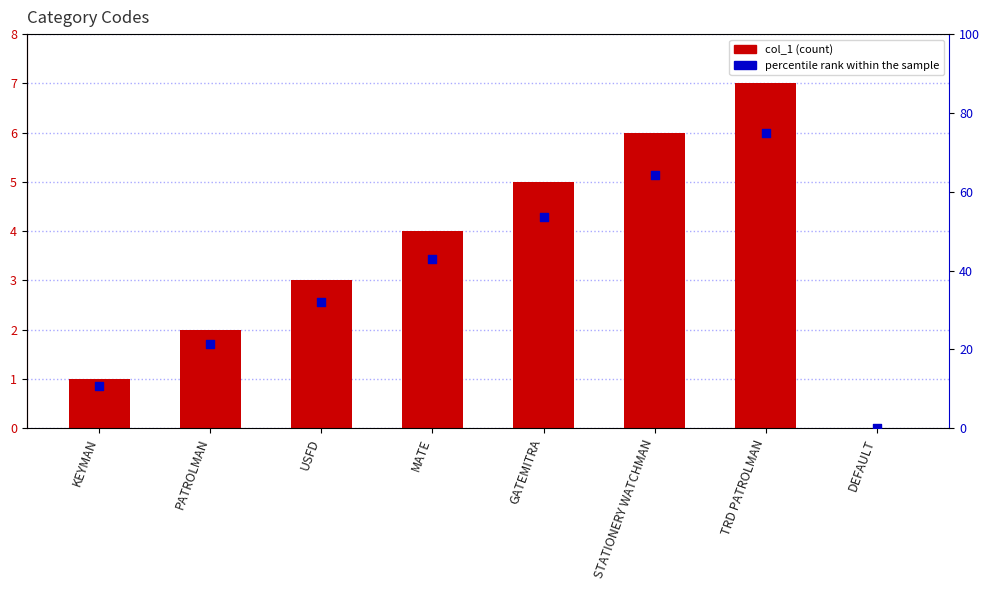

Which series reaches the maximum Y coordinate?

percentile rank within the sample